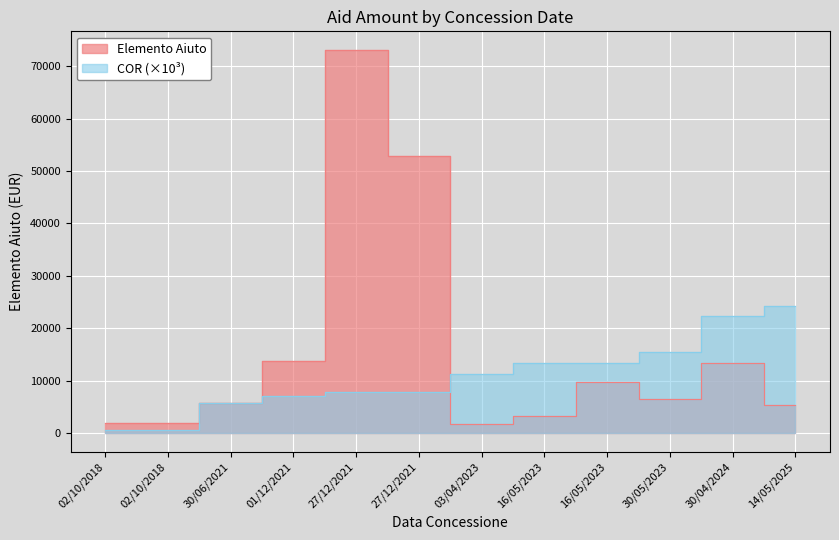

How many interior local valleys does the Elemento Aiuto series have?

2